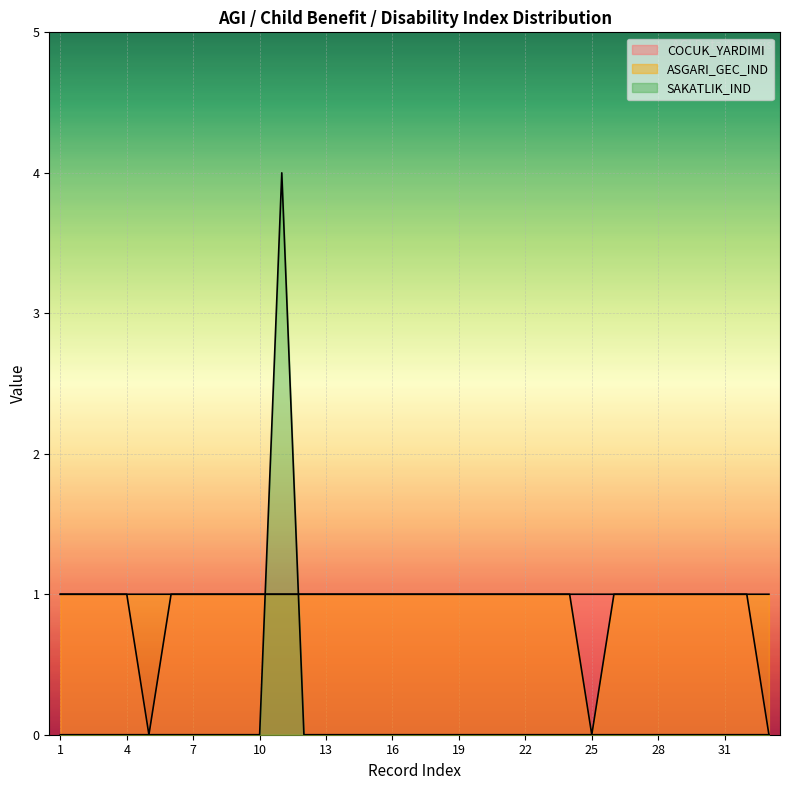

What is the average value of the ASGARI_GEC_IND series?

1